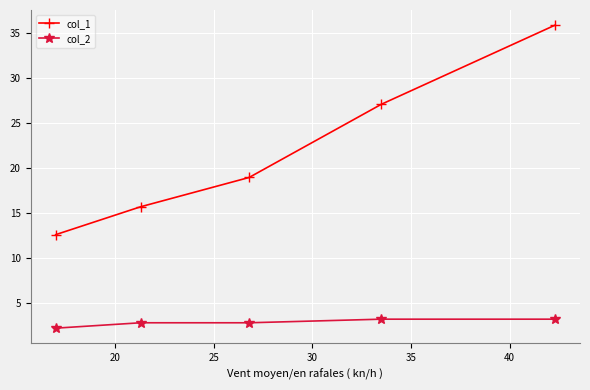

Which series has the largest total across all categories?

col_1